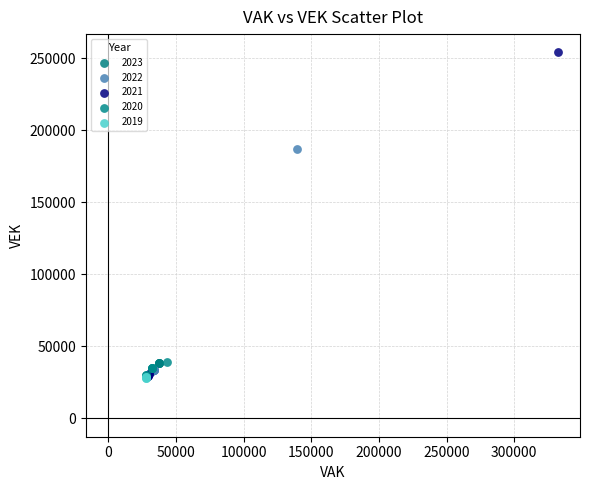

Which series reaches the maximum Y coordinate?

2021